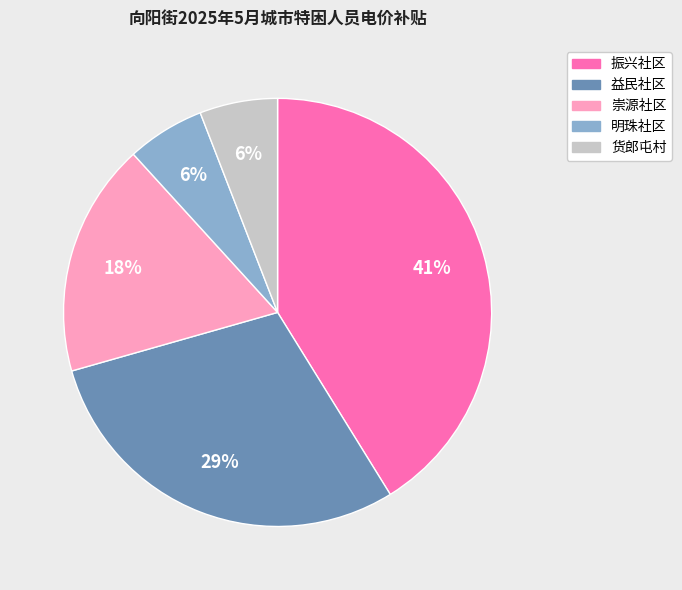

To the nearest percent, what portion does 崇源社区 represent?

18%